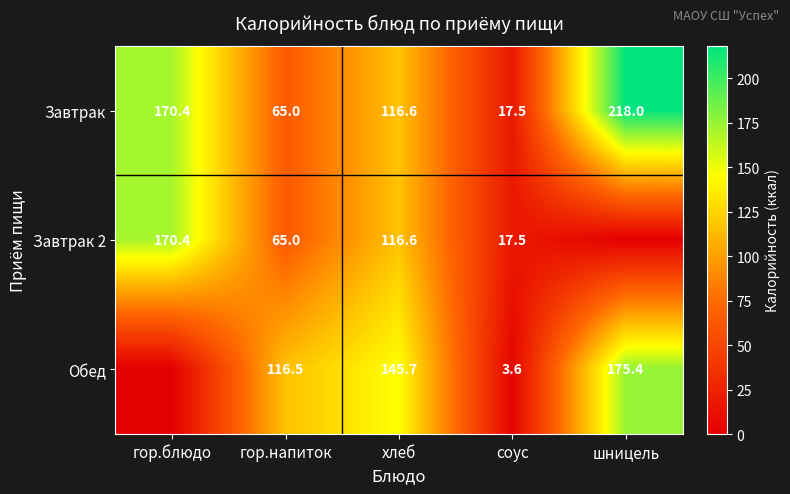

Rank the categories by Завтрак value from highest to lowest.

шницель, гор.блюдо, хлеб, гор.напиток, соус